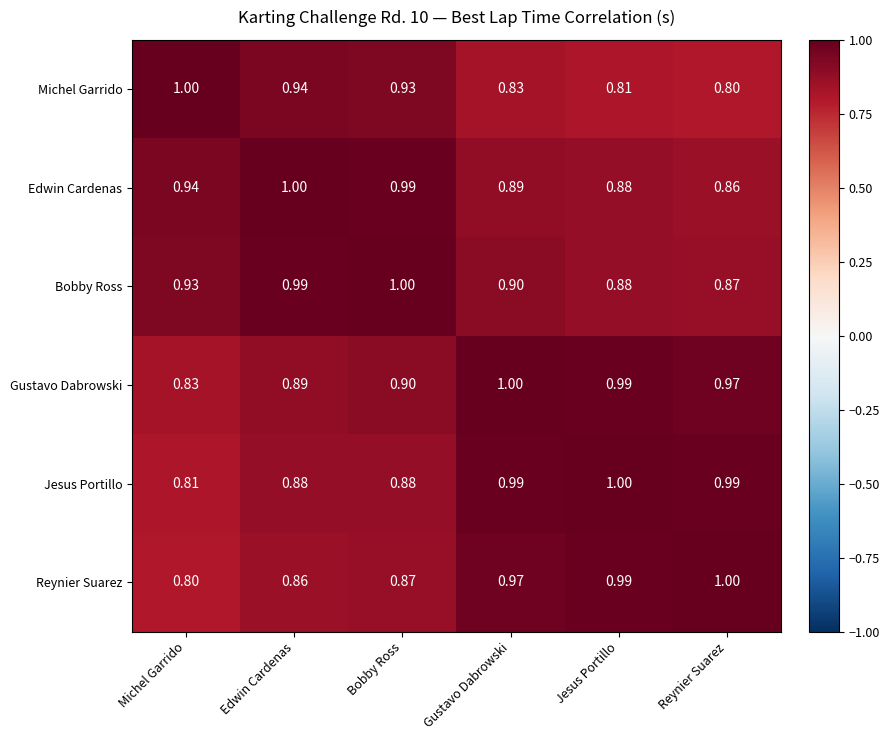

At which label does Bobby Ross reach its minimum?

Reynier Suarez